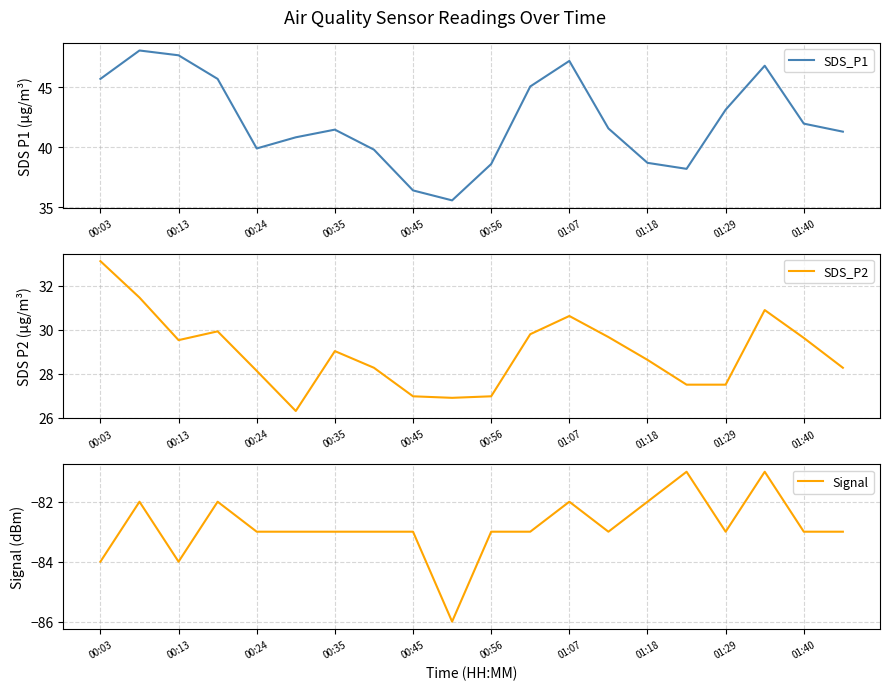

What is the minimum value for SDS_P1?

35.6